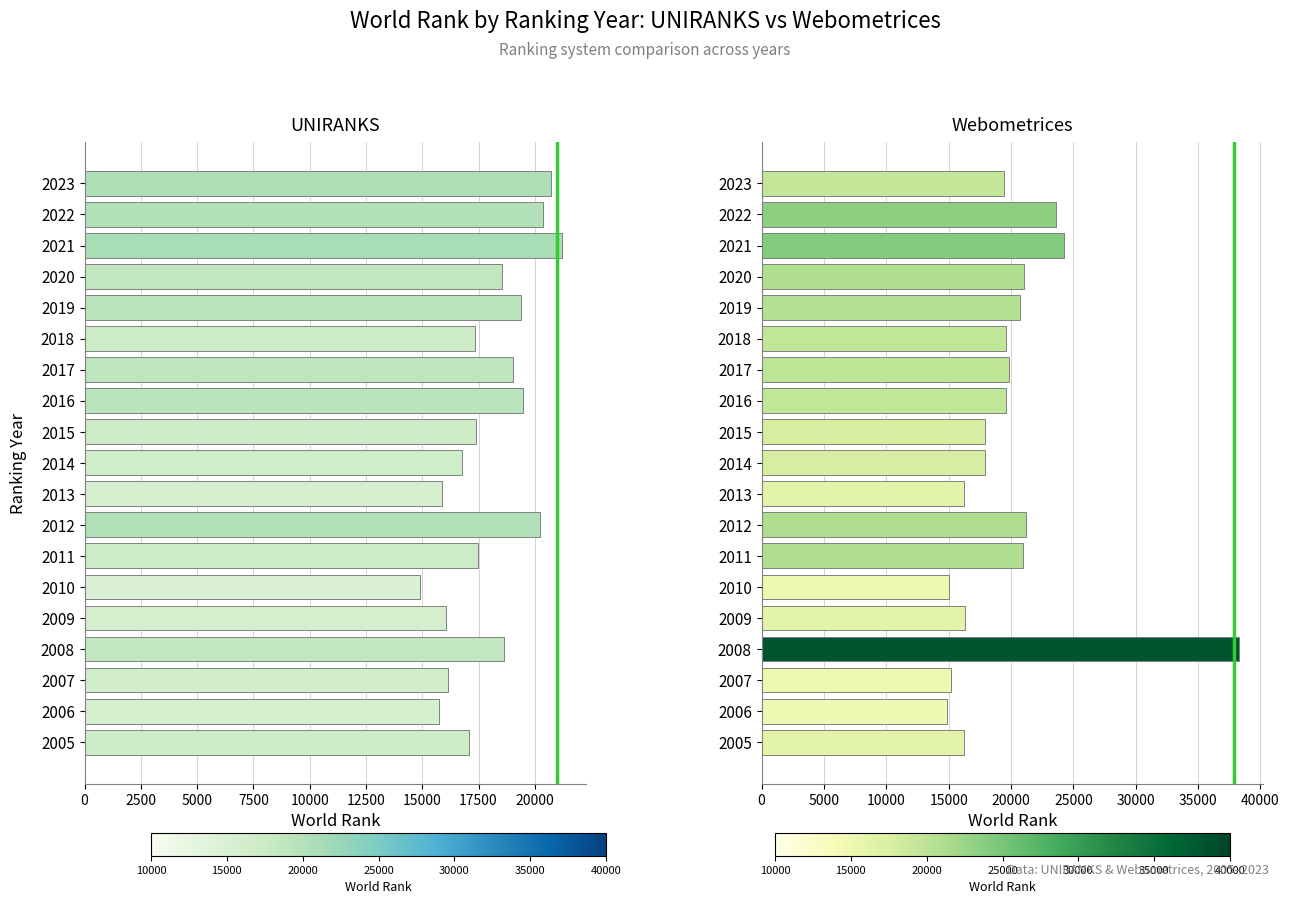

What are all the series names shown in the legend?

UNIRANKS, Webometrices